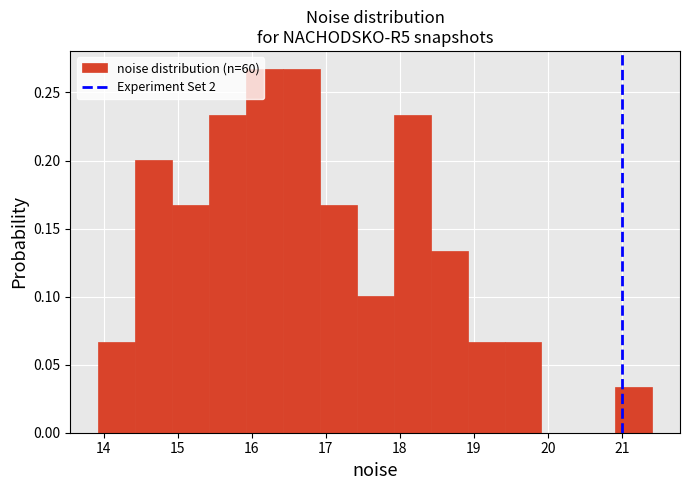

How tall is the bar that spans 20.9 to 21.4 on the x-axis? Neither the bar edges nor the heights are printed on the chart, so give them approximately, as read against the axes.

0.035